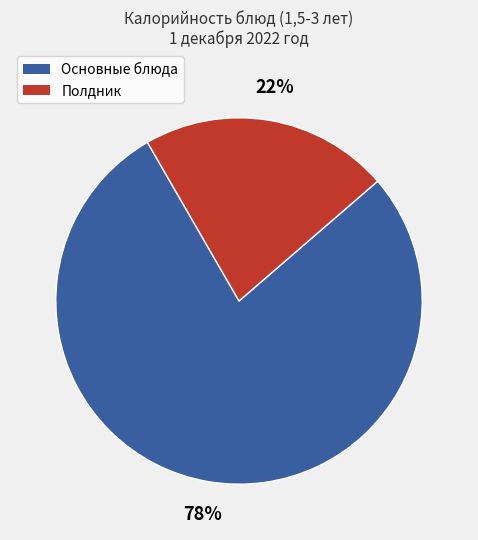

To the nearest percent, what is the difference between the largest and smallest slice percentages?

56%